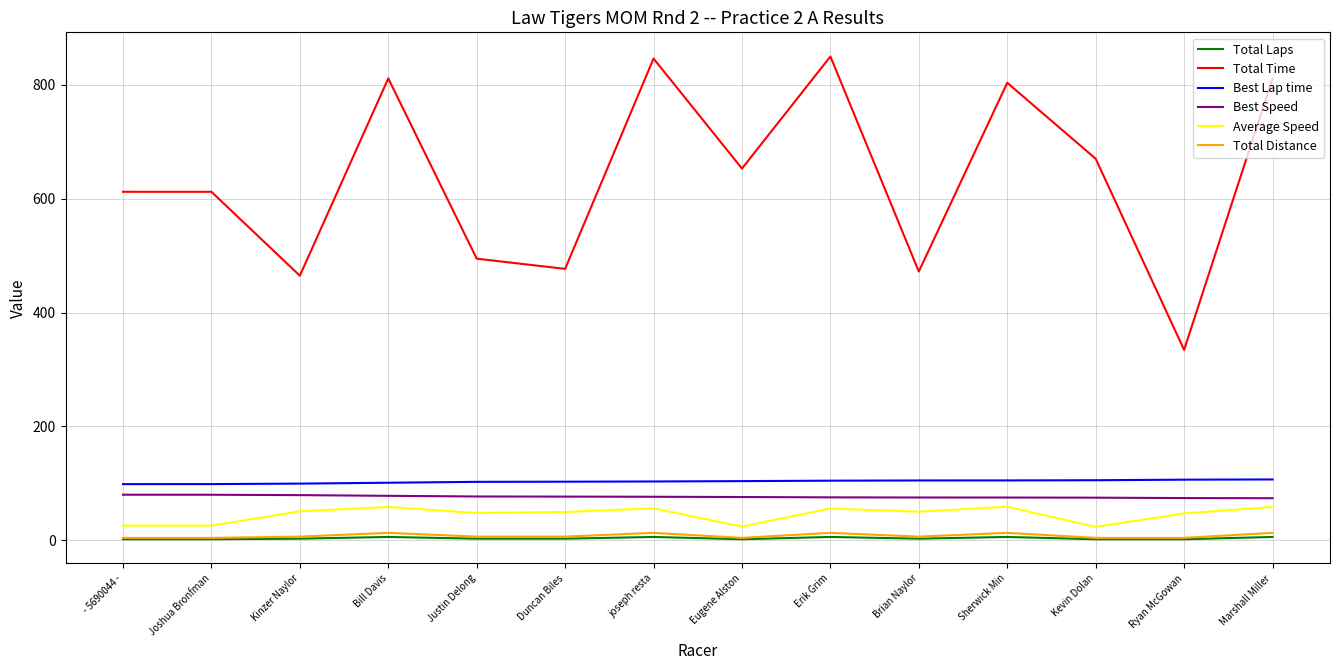

What is the minimum value for Best Lap time?

98.8